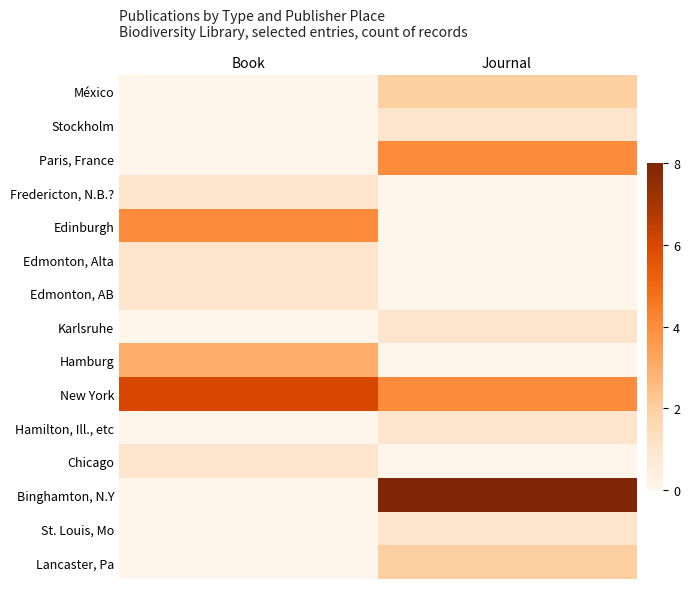

How many distinct data groups are displayed?

15